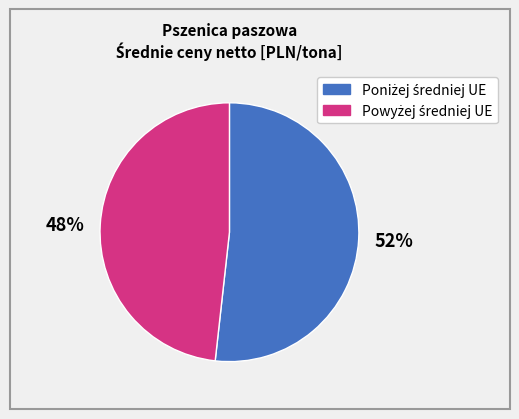

Do 48% and 52% together represent more than half of the pie?

Yes